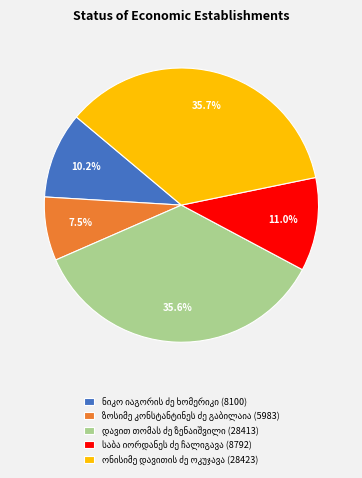

Does any single category account for the majority?

No